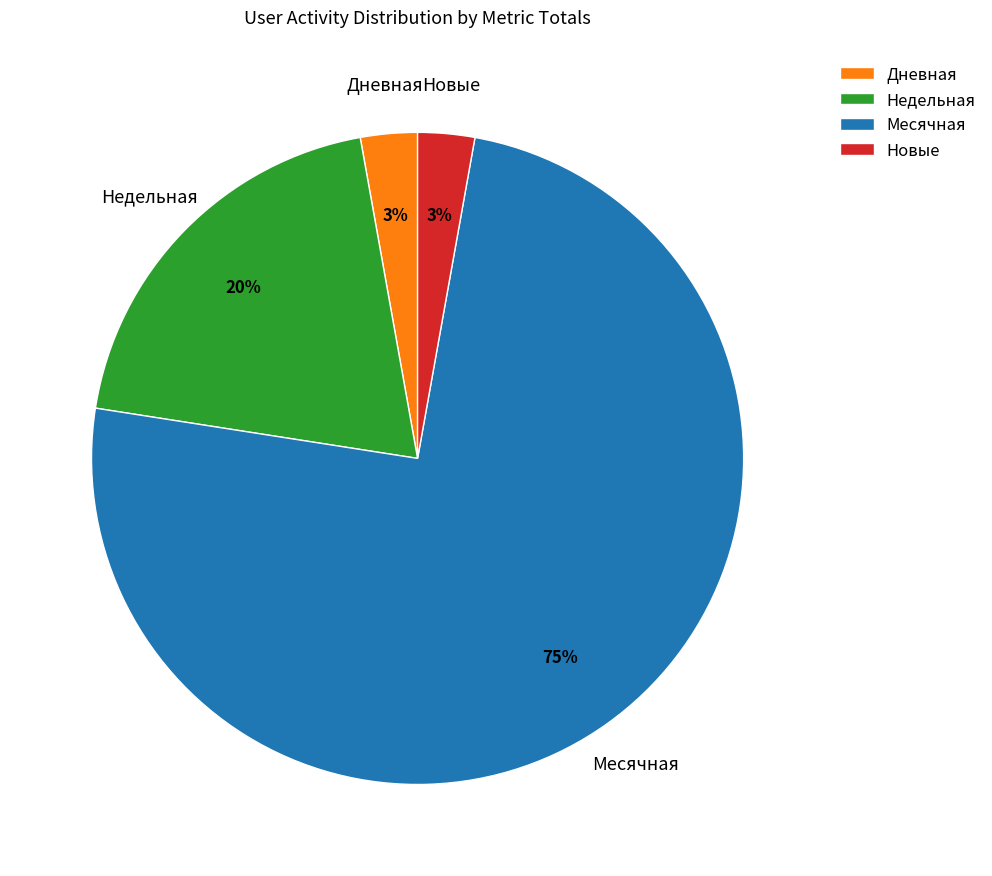

To the nearest percent, what is the combined percentage of Дневная and Новые?

6%